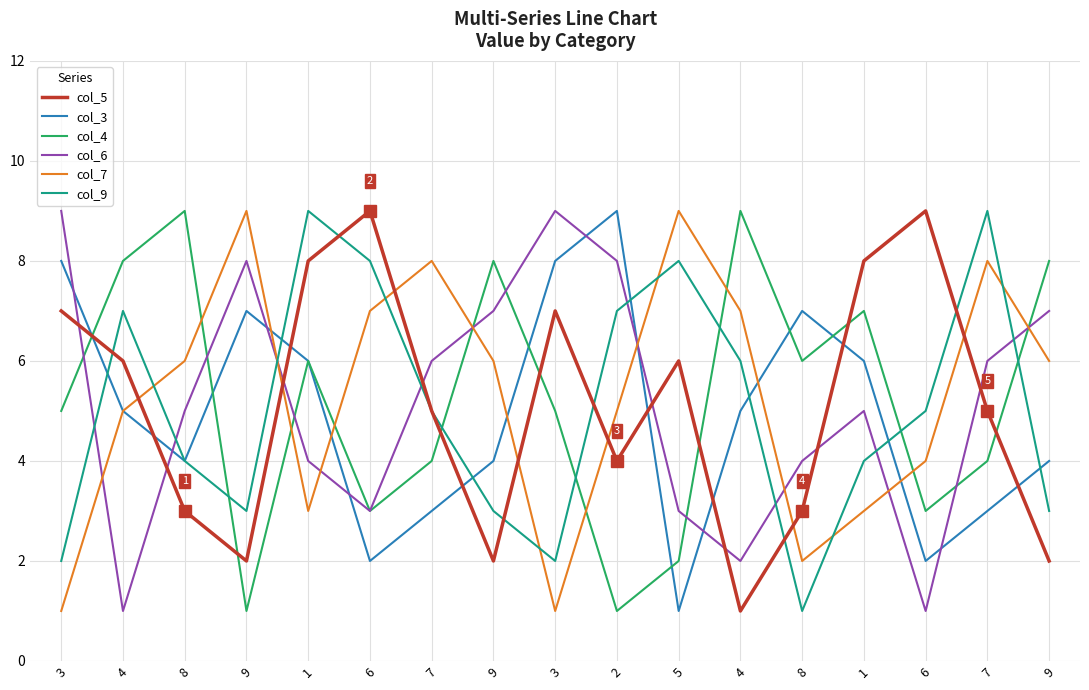

Reading left to right, what are all the values shown in this chart?

col_5: 7	6	3	2	8	9	5	2	7	4	6	1	3	8	9	5	2
col_3: 8	5	4	7	6	2	3	4	8	9	1	5	7	6	2	3	4
col_4: 5	8	9	1	6	3	4	8	5	1	2	9	6	7	3	4	8
col_6: 9	1	5	8	4	3	6	7	9	8	3	2	4	5	1	6	7
col_7: 1	5	6	9	3	7	8	6	1	5	9	7	2	3	4	8	6
col_9: 2	7	4	3	9	8	5	3	2	7	8	6	1	4	5	9	3